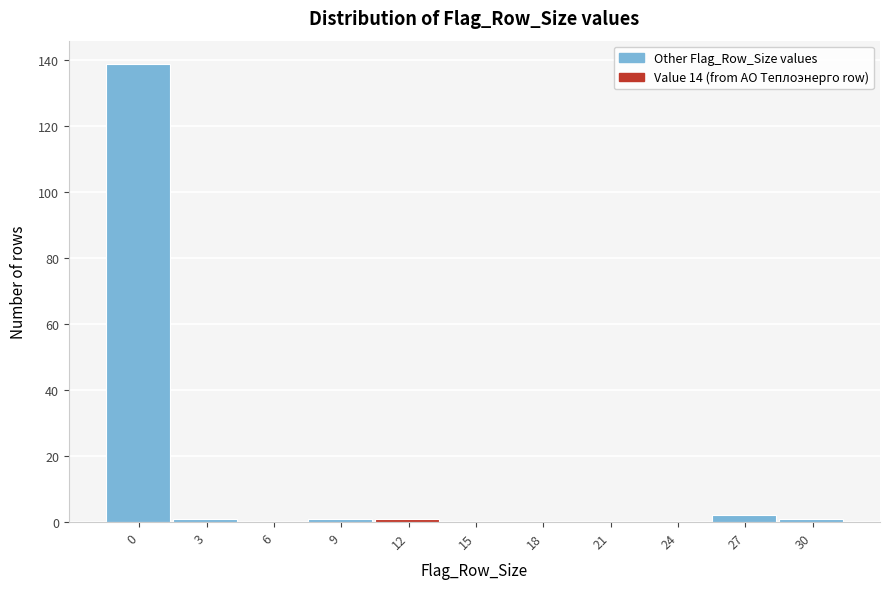

Reading right to left, extract all data points from this chart.

30=1	27=2	24=0	21=0	18=0	15=0	12=1	9=1	6=0	3=1	0=139